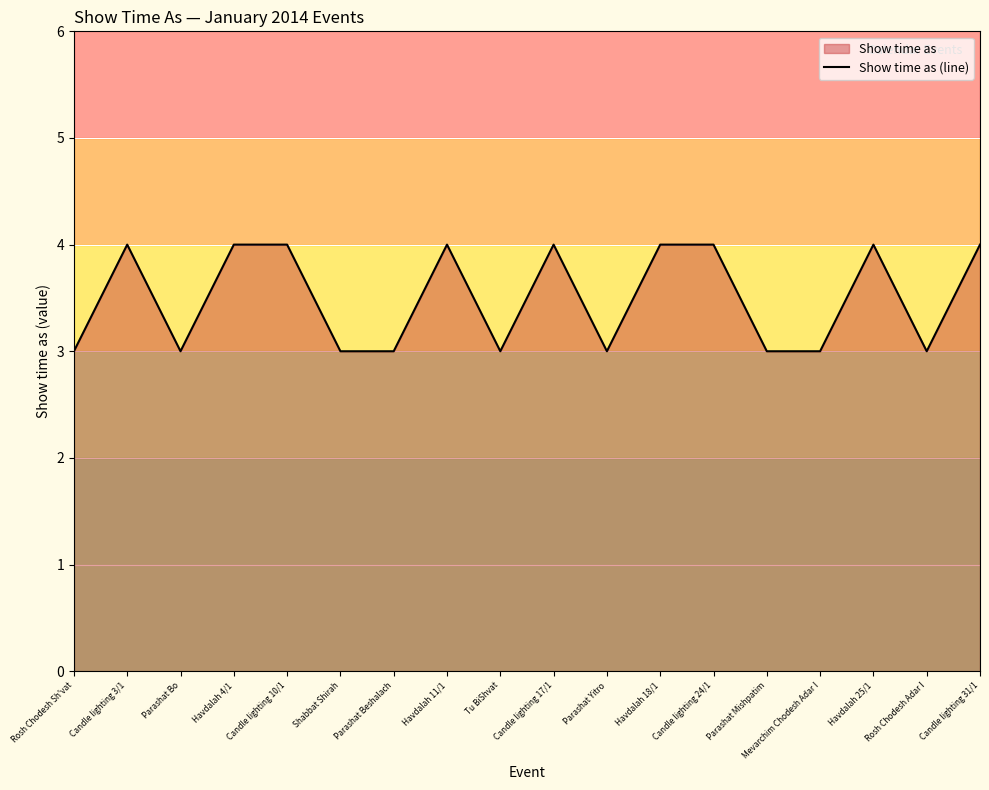

How many lines are shown in the chart?

1